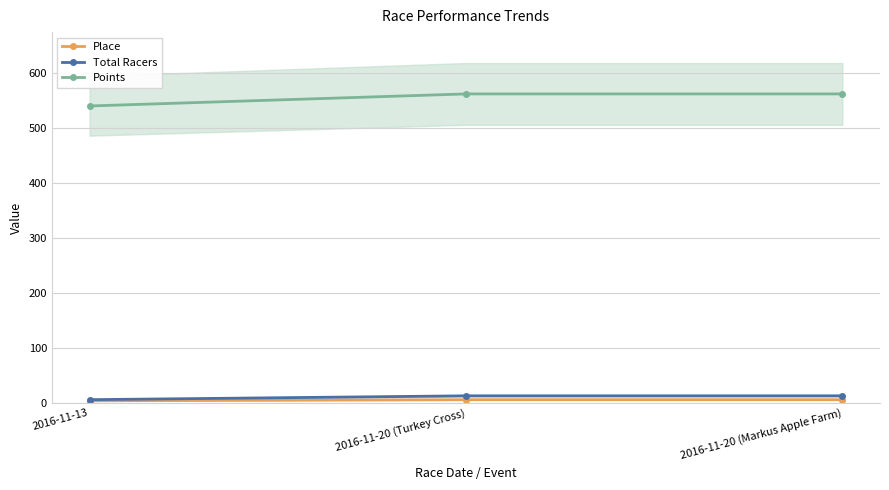

List the labels in order of Points value, smallest first.

2016-11-13, 2016-11-20 (Turkey Cross), 2016-11-20 (Markus Apple Farm)